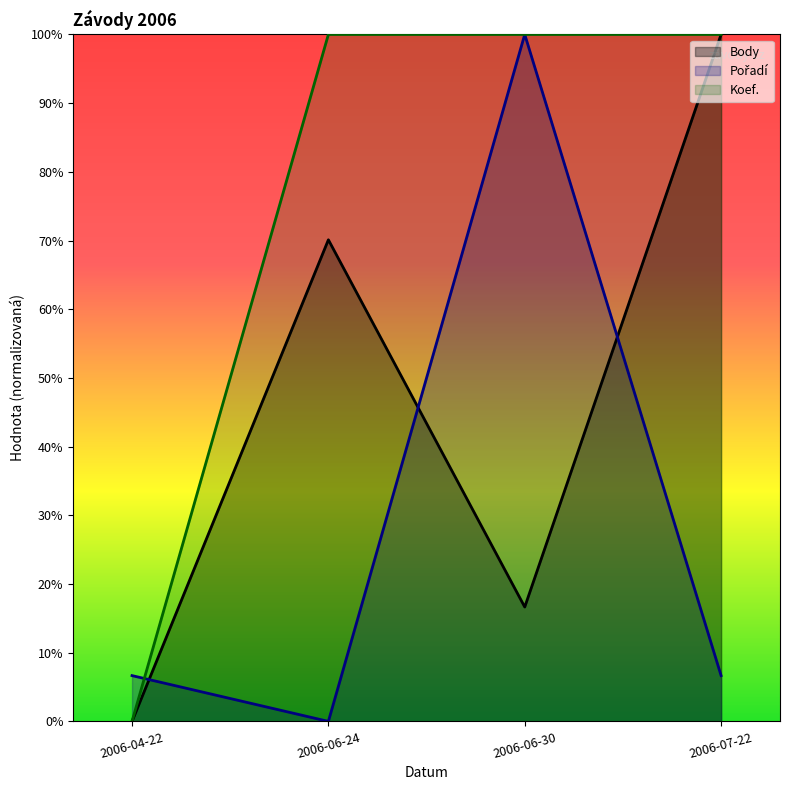

What is the greatest value displayed?

100.0